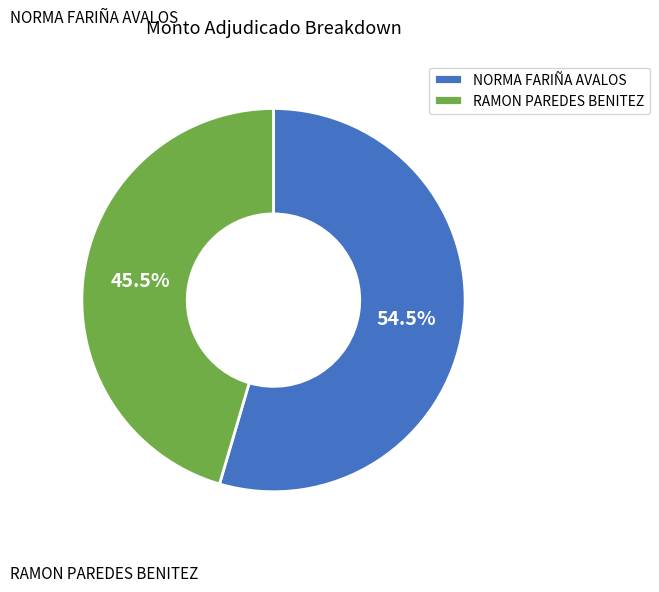

Between NORMA FARIÑA AVALOS and RAMON PAREDES BENITEZ, which is larger?

NORMA FARIÑA AVALOS